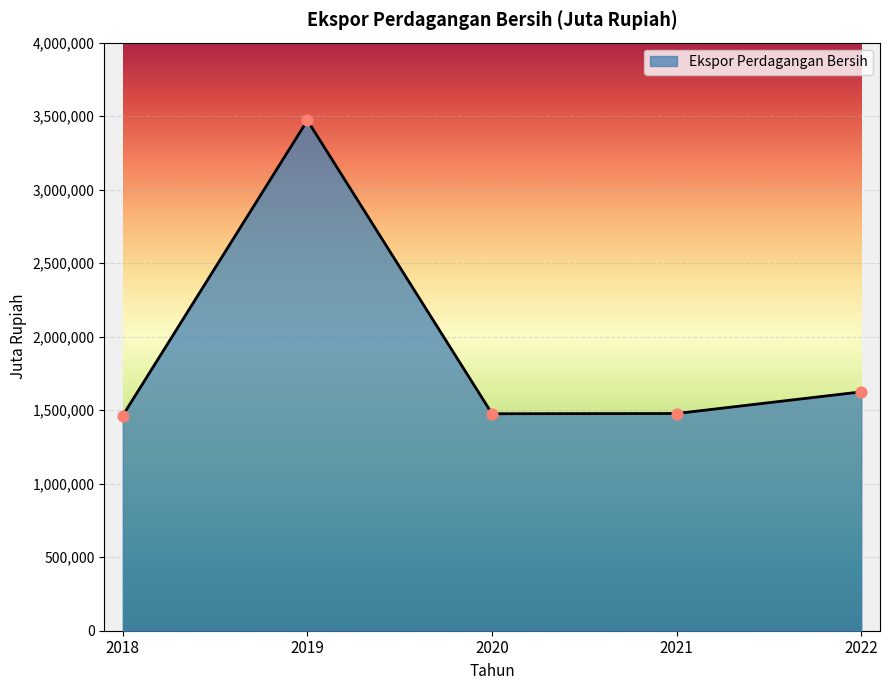

What is the ratio of the value at 2021 to the value at 2018?

1.0